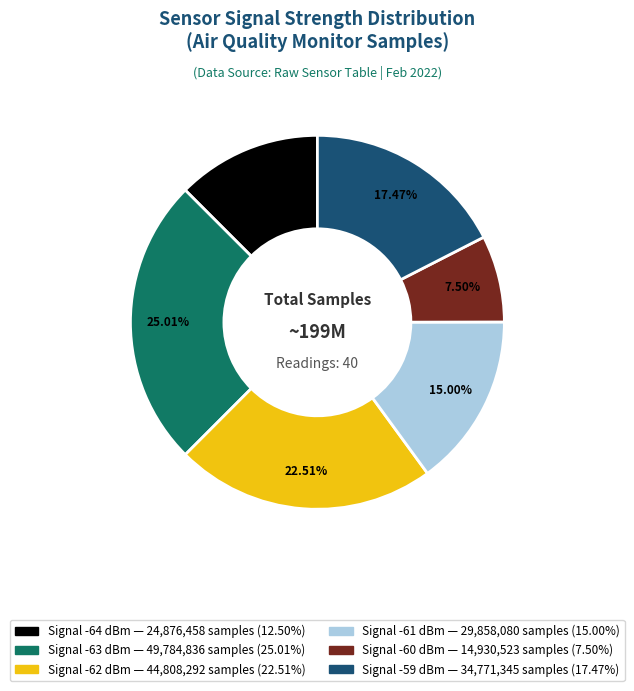

Is there any slice that represents more than half of the pie?

No